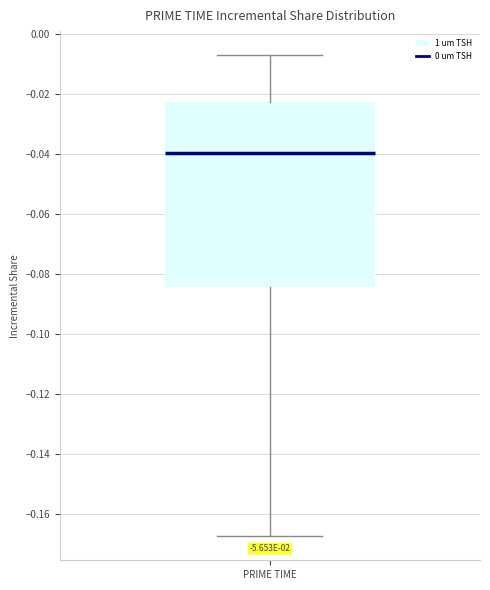

Where does the upper whisker of the box for PRIME TIME end on the y-axis? The values are not printed on the chart, so give them approximately, as read against the axis.

-0.008